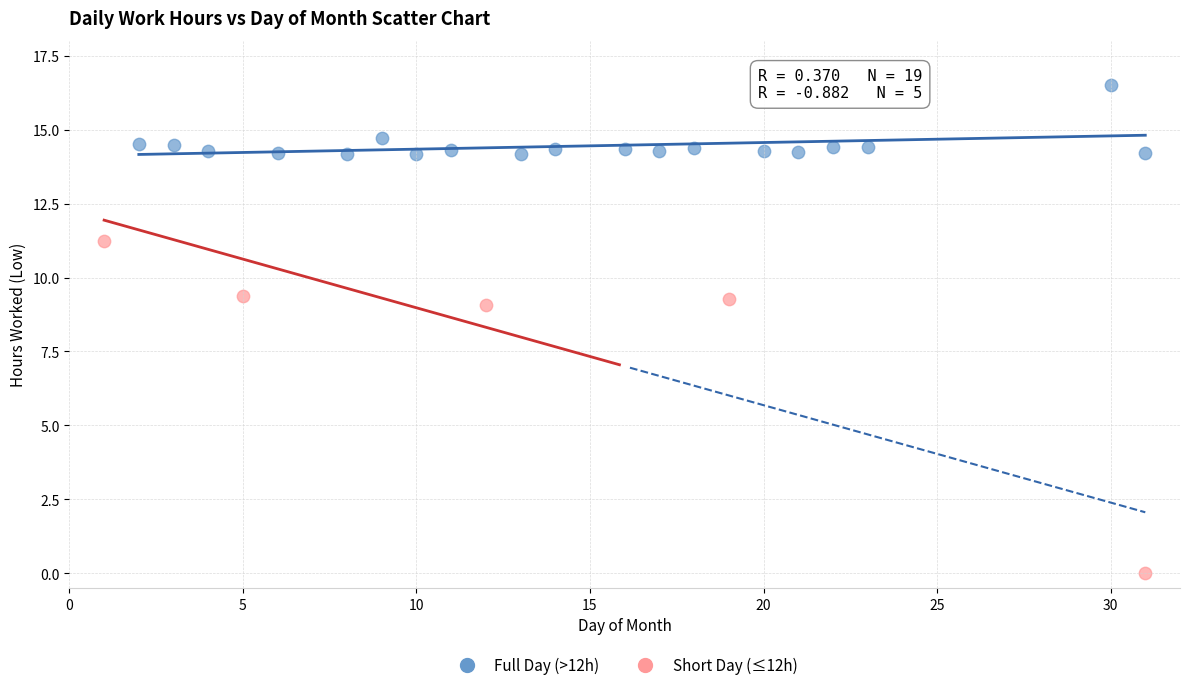

Which series reaches the maximum Y coordinate?

Full Day (>12h)